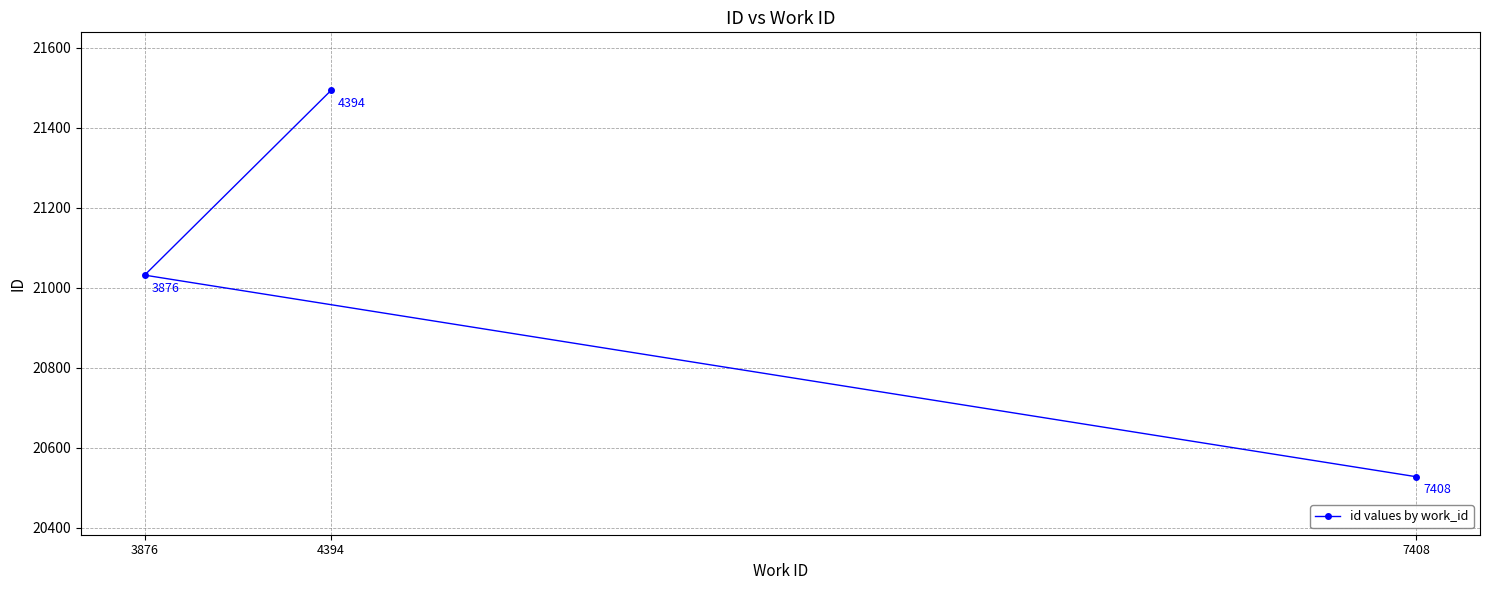

Reading right to left, extract all data points from this chart.

7408=20528	4394=21494	3876=21032